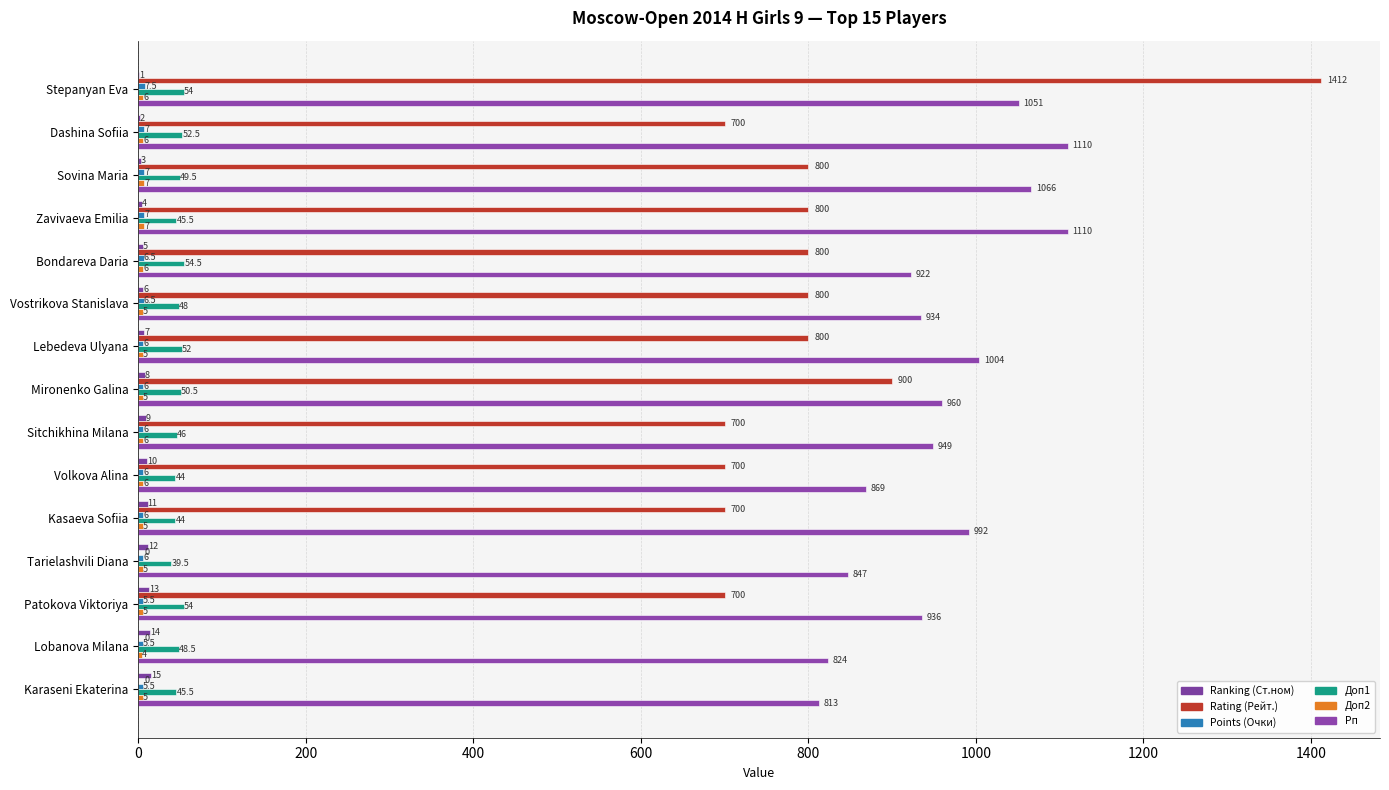

List the series in order of their peak value, highest first.

Rating (Рейт.), Рп, Доп1, Ranking (Ст.ном), Points (Очки), Доп2